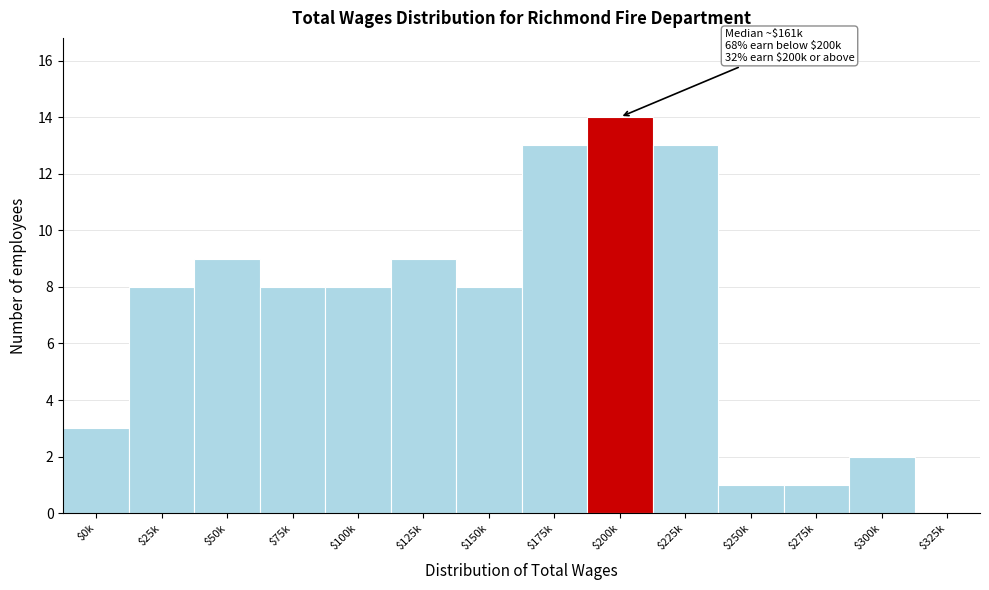

True or false: the data shows 9 at $50k.

True